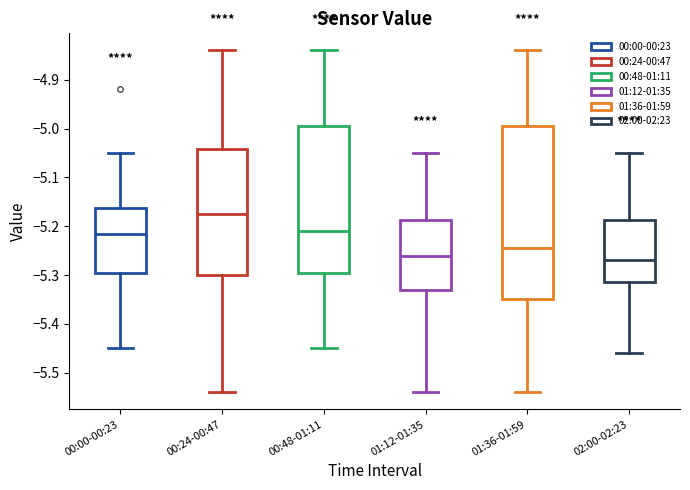

Reading left to right, transcribe this box plot: for each box, give where its median line is, the range the box spans, and where its two whiskers end, as read against the y-axis. The values are not printed on the chart, so give them approximately, as read against the axis.

00:00-00:23: median -5.21, box -5.29 to -5.16, whiskers -5.45 to -5.05
00:24-00:47: median -5.17, box -5.30 to -5.04, whiskers -5.54 to -4.84
00:48-01:11: median -5.21, box -5.29 to -4.99, whiskers -5.45 to -4.84
01:12-01:35: median -5.26, box -5.33 to -5.19, whiskers -5.54 to -5.05
01:36-01:59: median -5.24, box -5.35 to -4.99, whiskers -5.54 to -4.84
02:00-02:23: median -5.27, box -5.31 to -5.19, whiskers -5.46 to -5.05